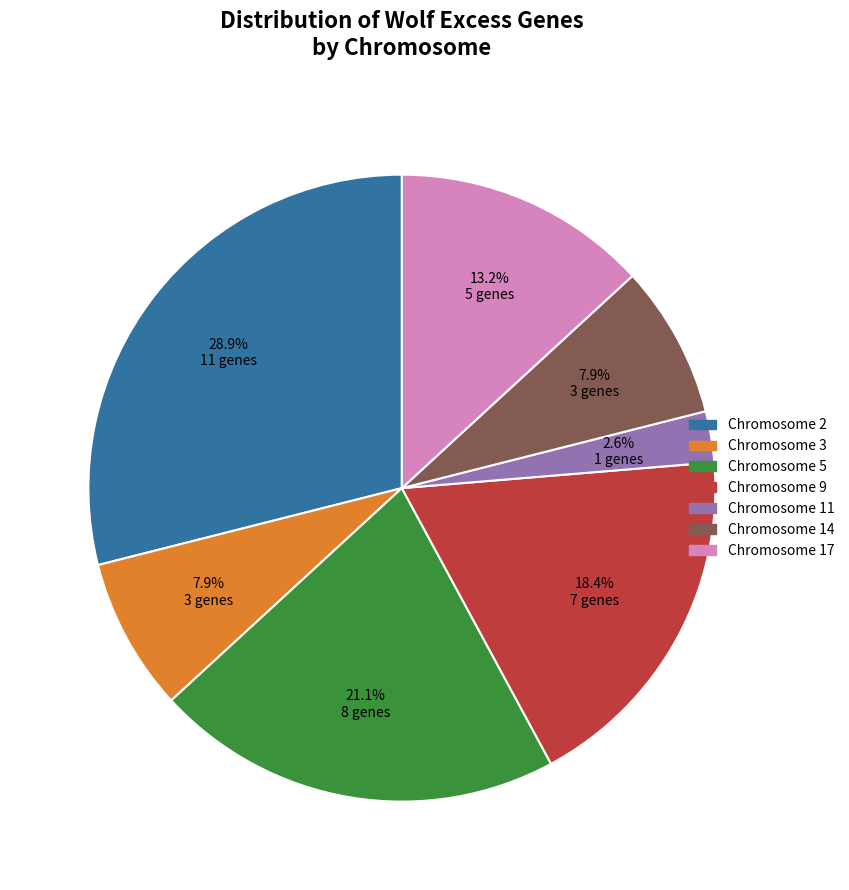

Is there any slice that represents more than half of the pie?

No